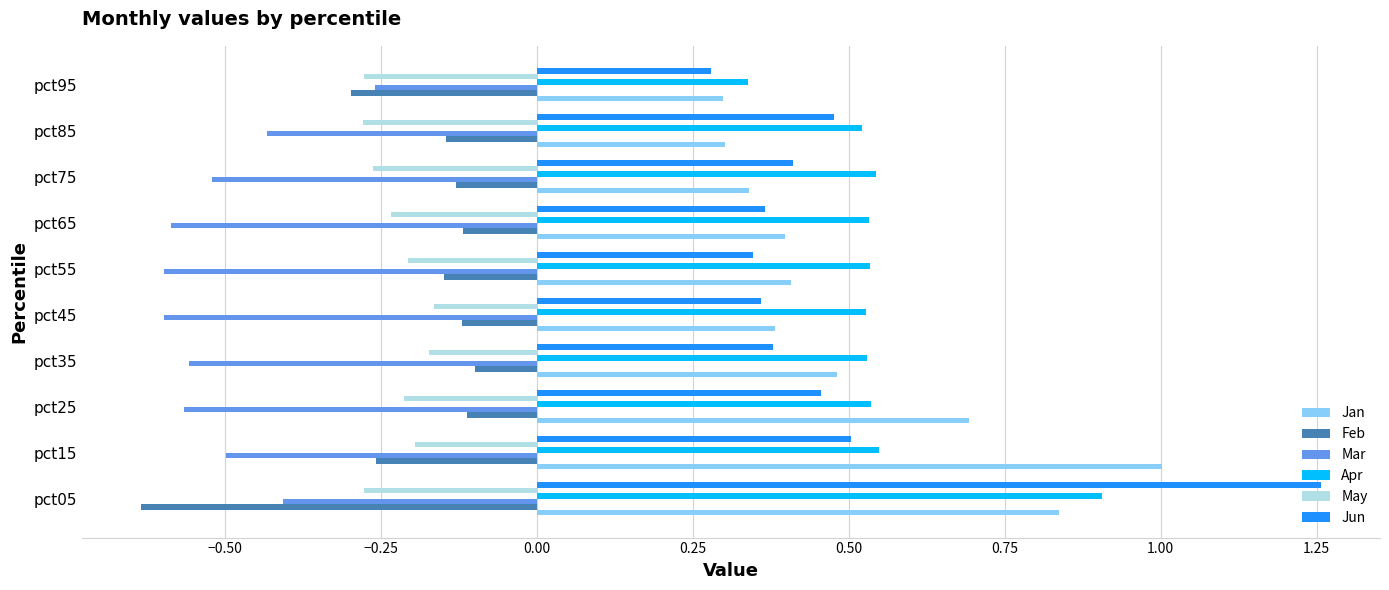

The value of May at pct05 is -0.5. True or false?

False